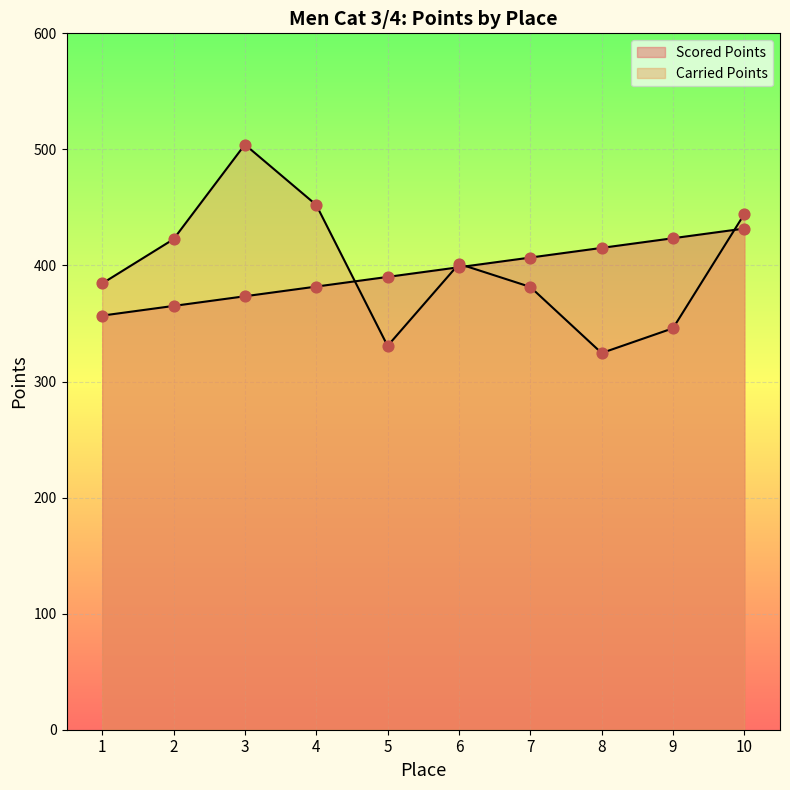

What is the total value across all series at 2?

787.8